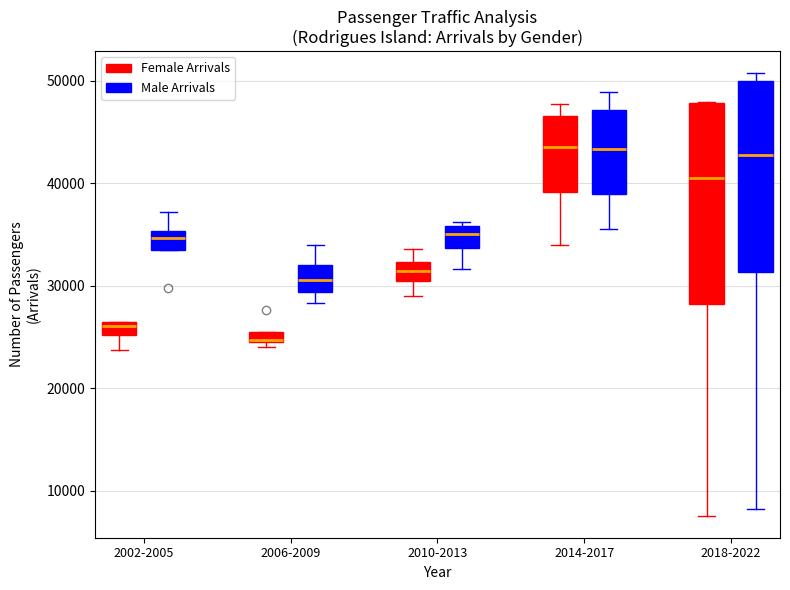

Where is the upper edge of the box for 2010-2013 (Female Arrivals) on the y-axis? The values are not printed on the chart, so give them approximately, as read against the axis.

32000